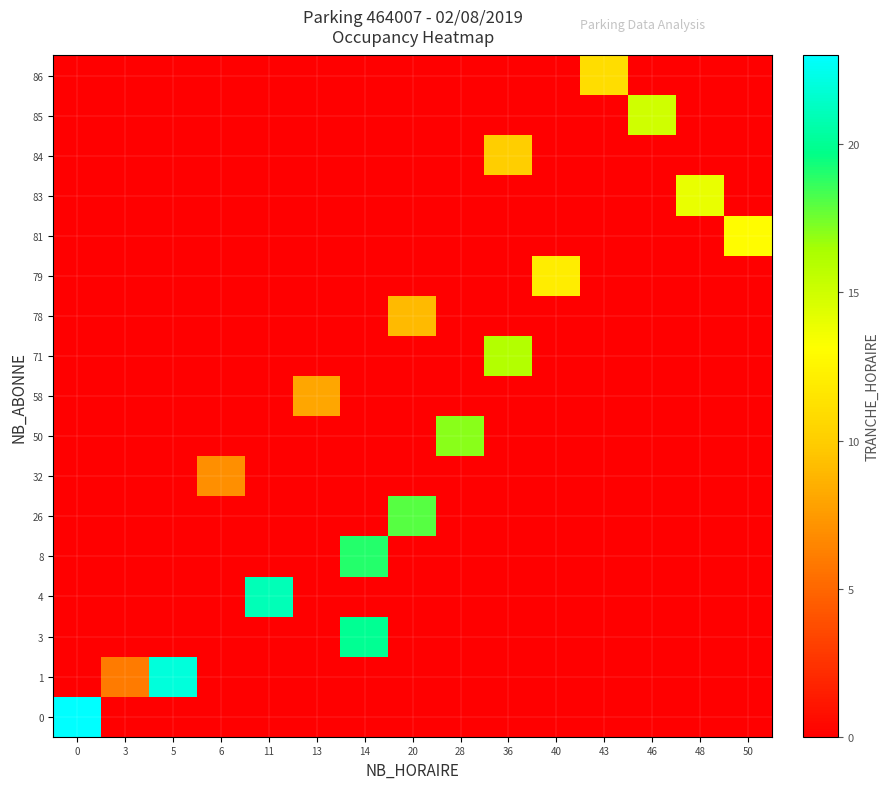

How many categories are shown in the chart?

15